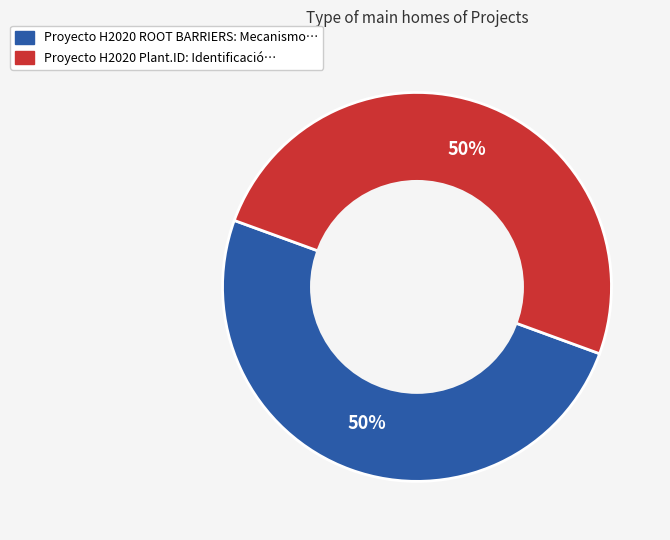

How many slices are in this pie chart?

2